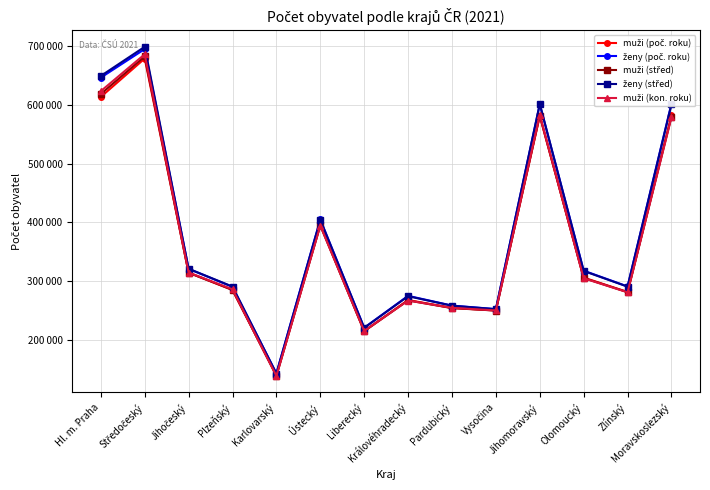

What position from the left is Moravskoslezský?

14